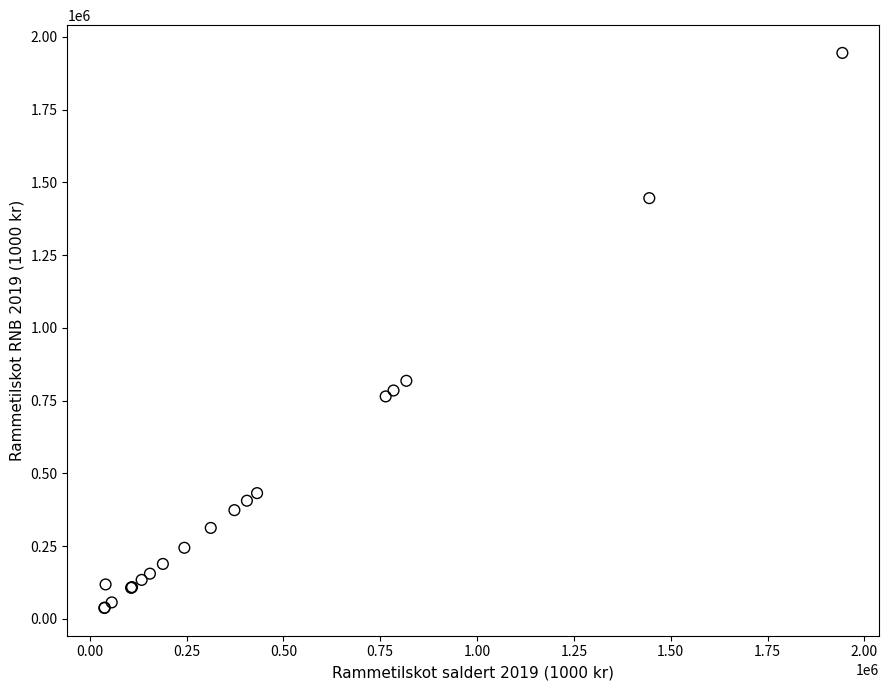

What Y value in the scatter plot is closest to 991272?

818205